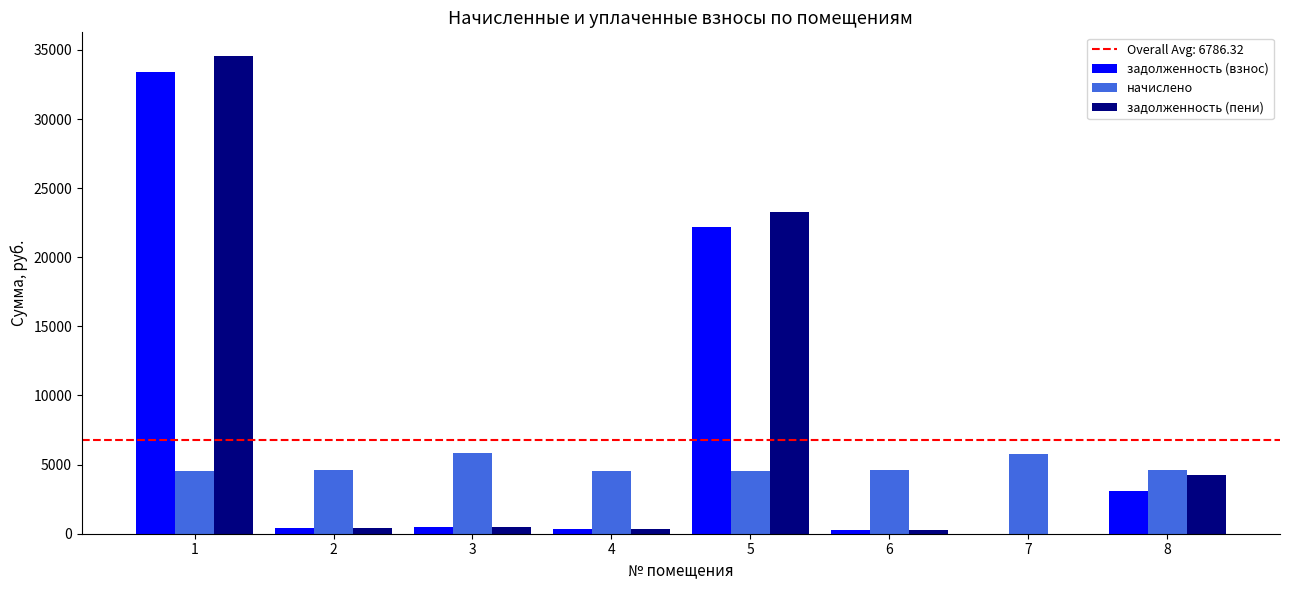

Which series has the largest total across all categories?

задолженность (пени)